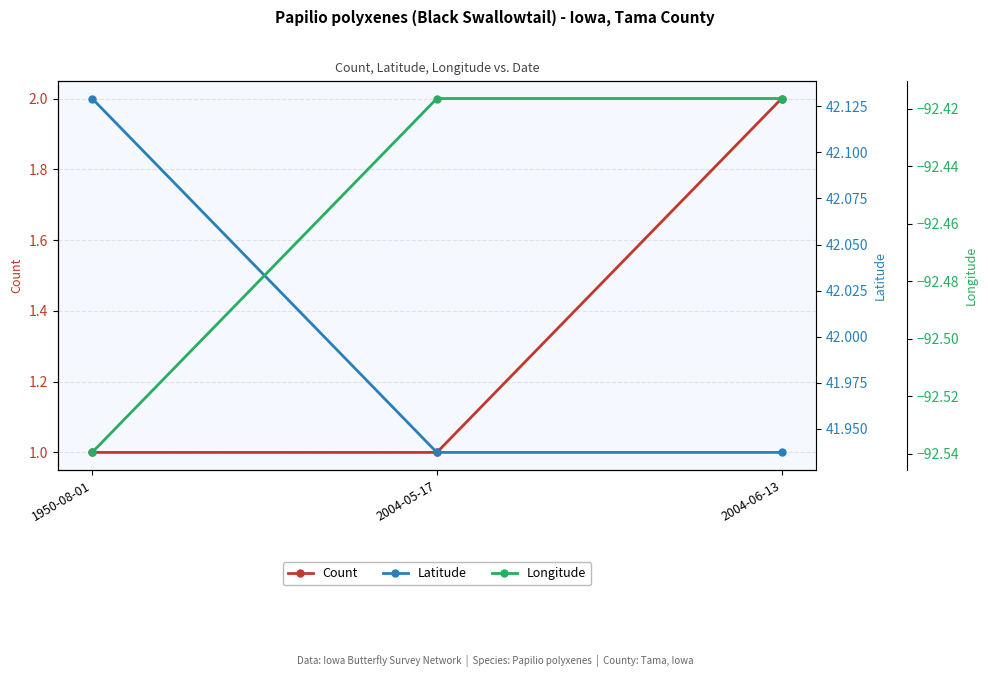

What is the value of the Longitude point at the 3rd from the left?

-92.4